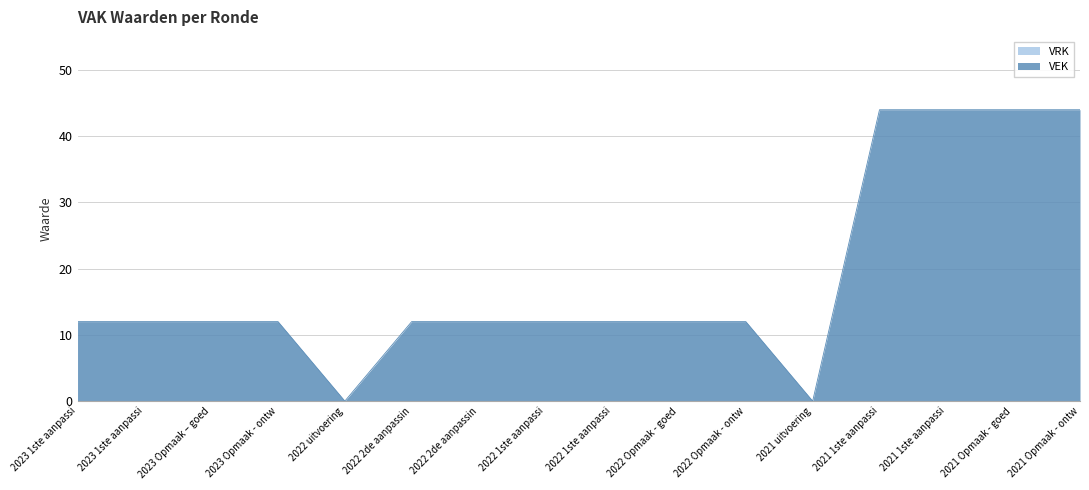

What is the label of the 4th point from the left?

2023 Opmaak - ontw